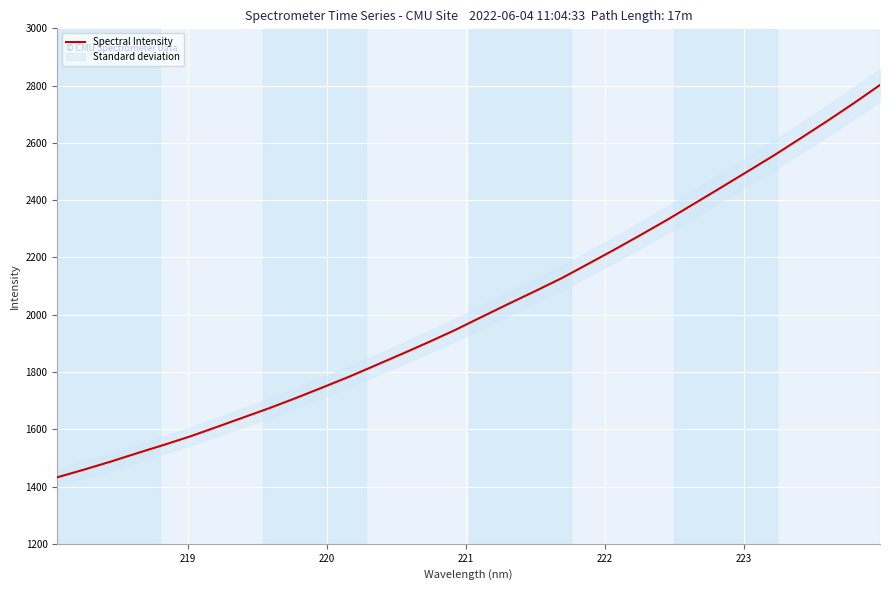

Count the number of categories in the chart.

32